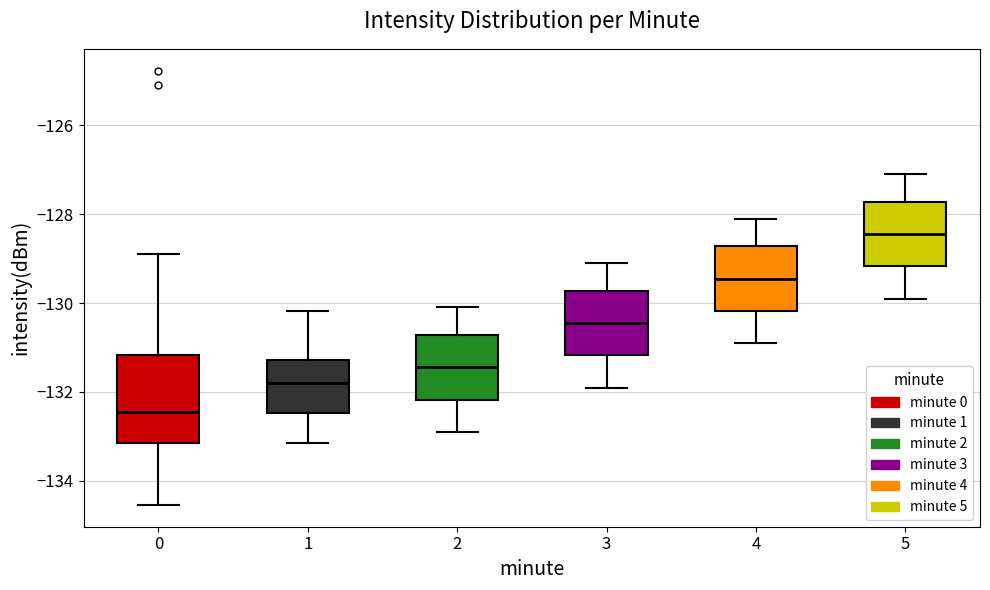

Which box is the tallest, from its lower edge to its upper edge?

0